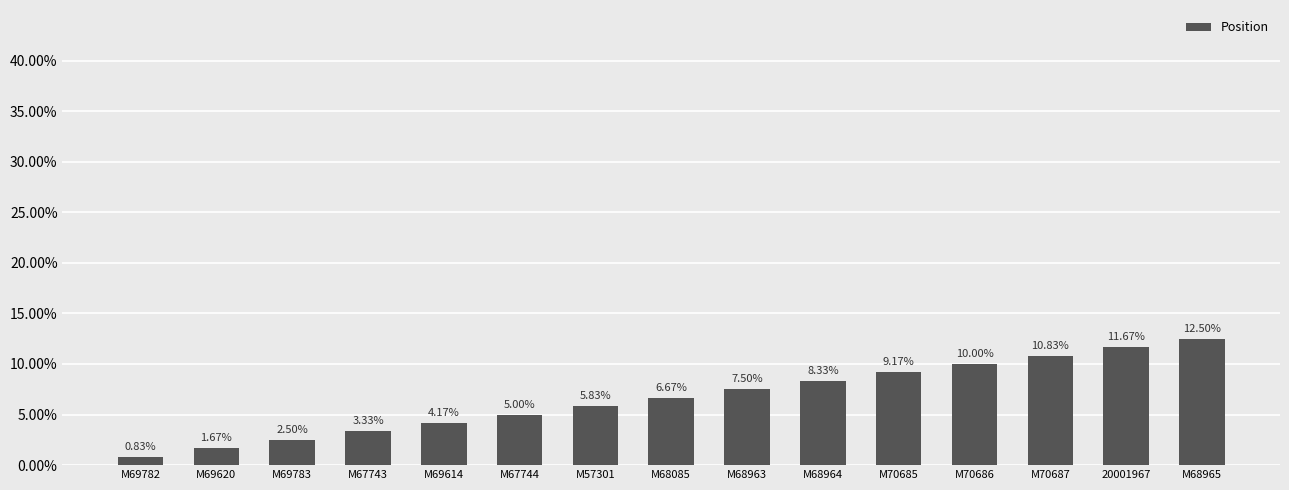

List the labels in order of value, largest first.

M68965, 20001967, M70687, M70686, M70685, M68964, M68963, M68085, M57301, M67744, M69614, M67743, M69783, M69620, M69782